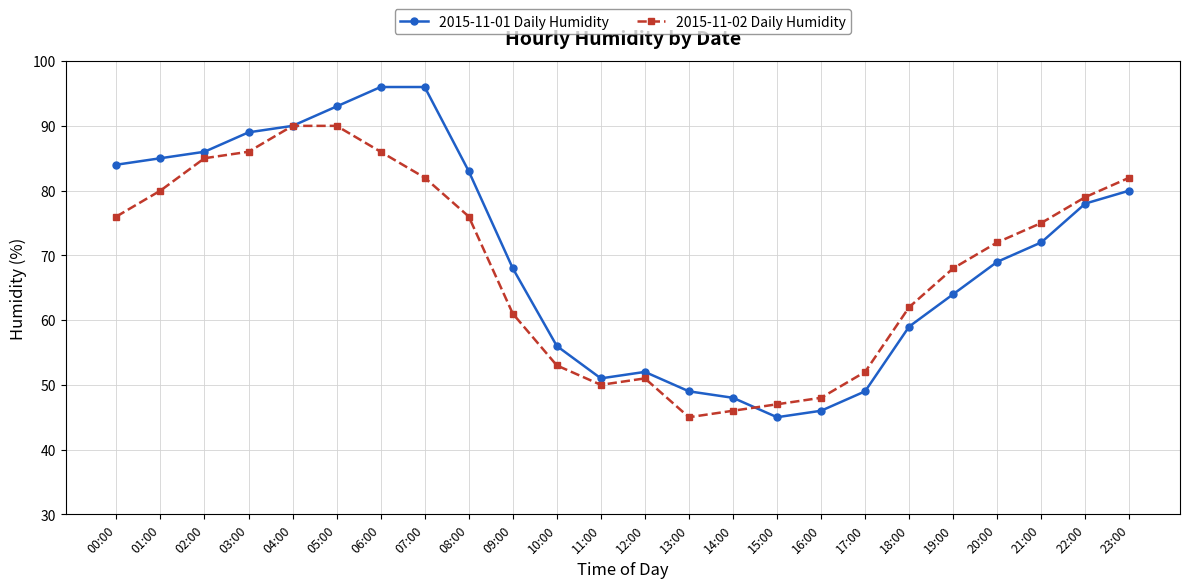

What is the average value of the 2015-11-02 Daily Humidity series?

68